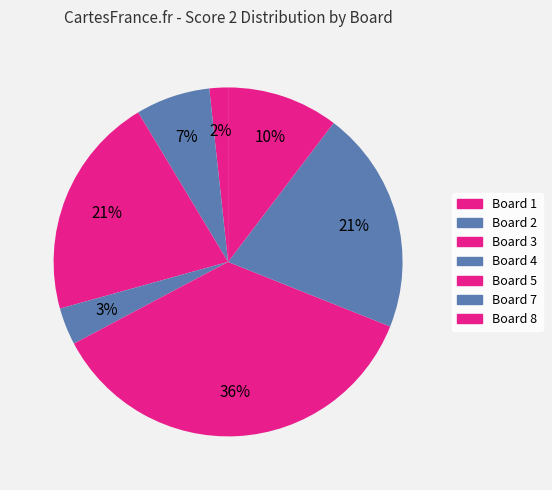

To the nearest percent, what is the difference between the largest and smallest slice percentages?

34%